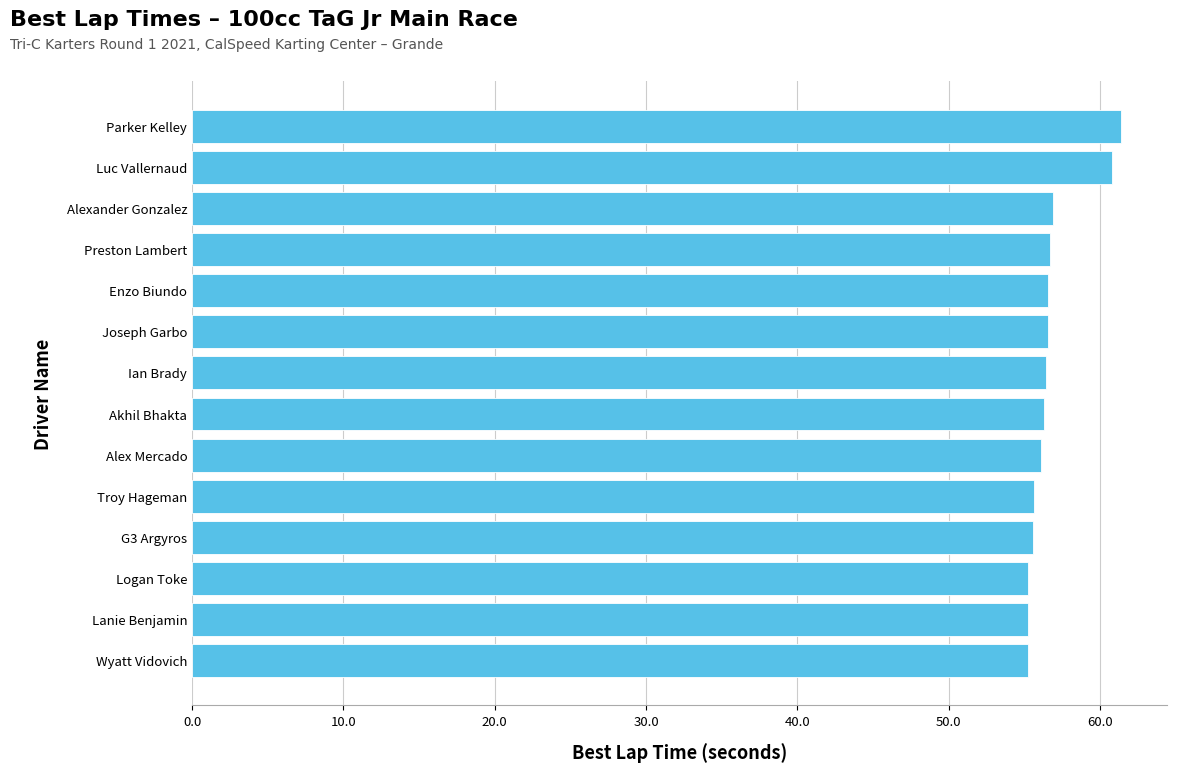

Approximately how many times larger is the value at G3 Argyros compared to Enzo Biundo?

1.0